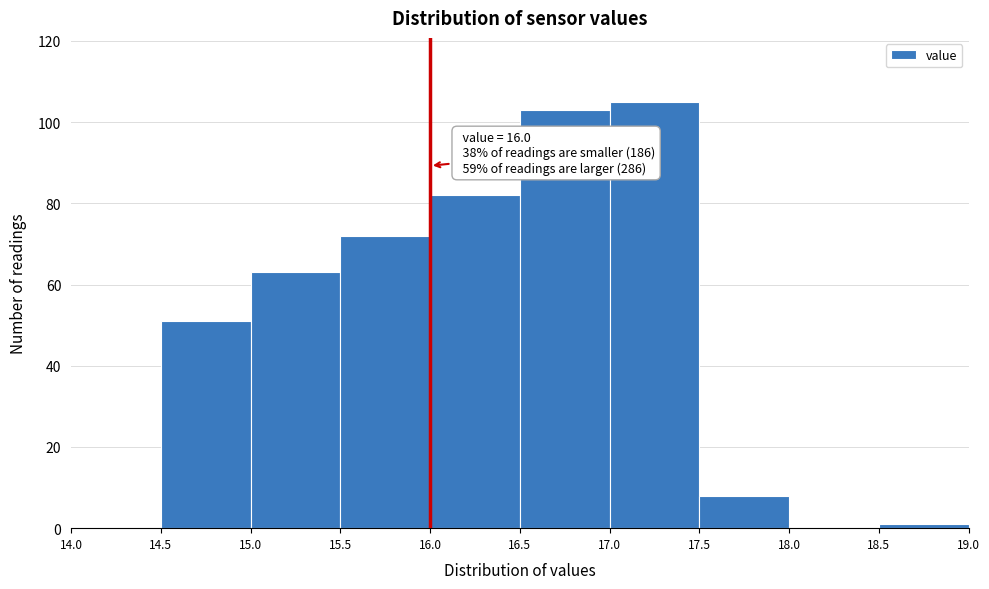

Over which range of the x-axis is the bar tallest?

17.0 to 17.5